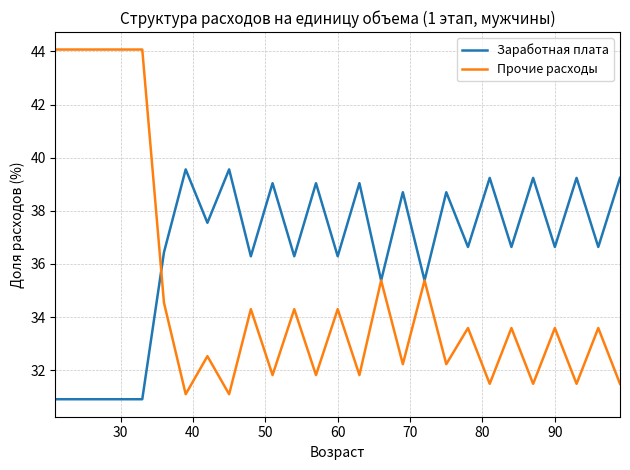

What is the highest value of the Заработная плата series?

39.6